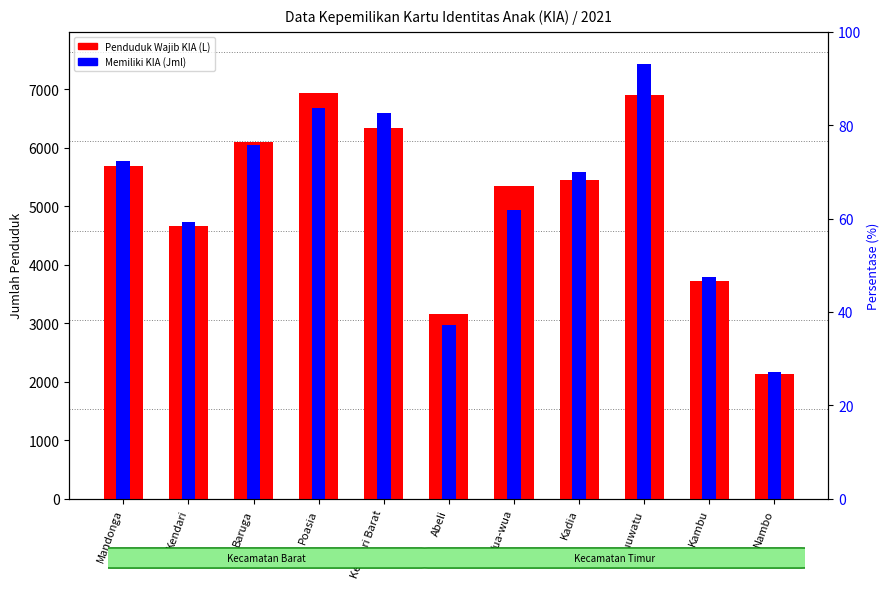

Which series has the largest total across all categories?

Memiliki KIA (Jml)